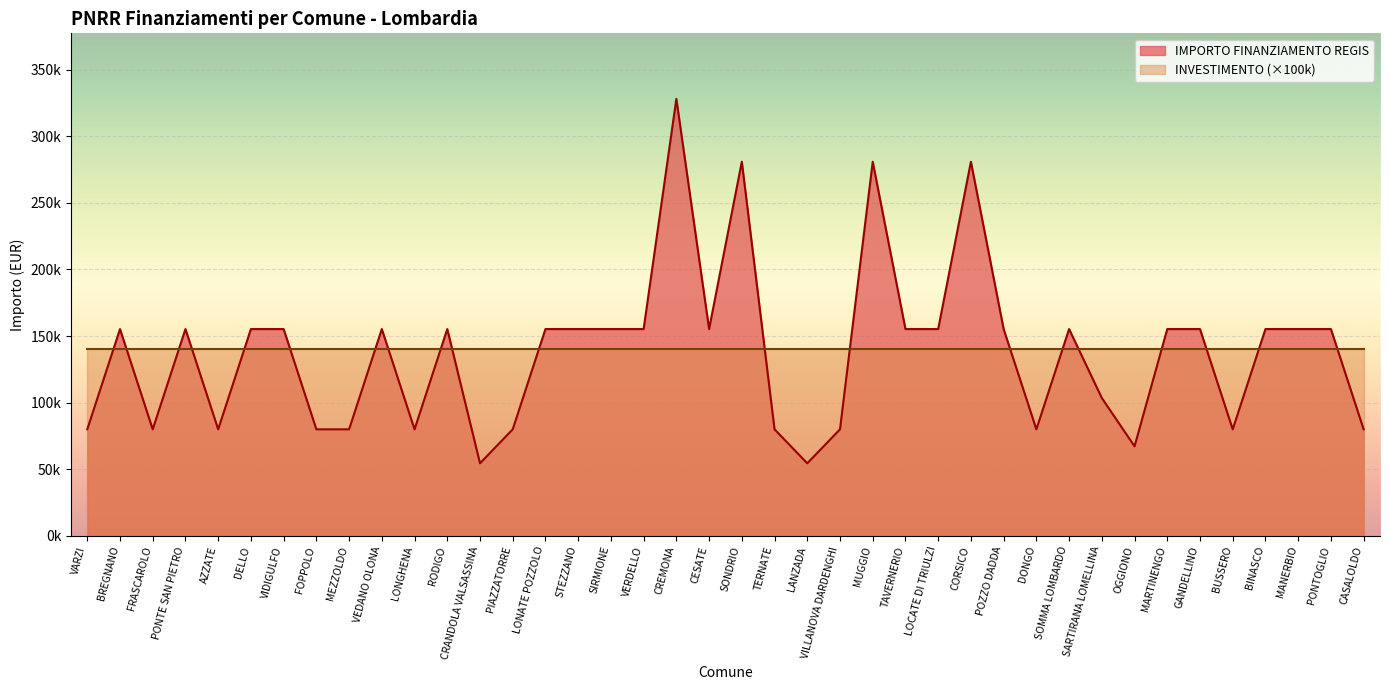

What is the smallest value displayed?

54412